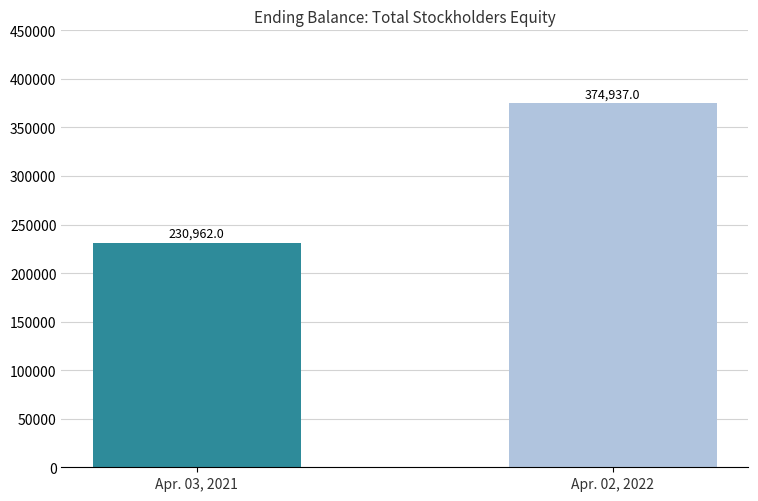

How many bars are there in total?

2